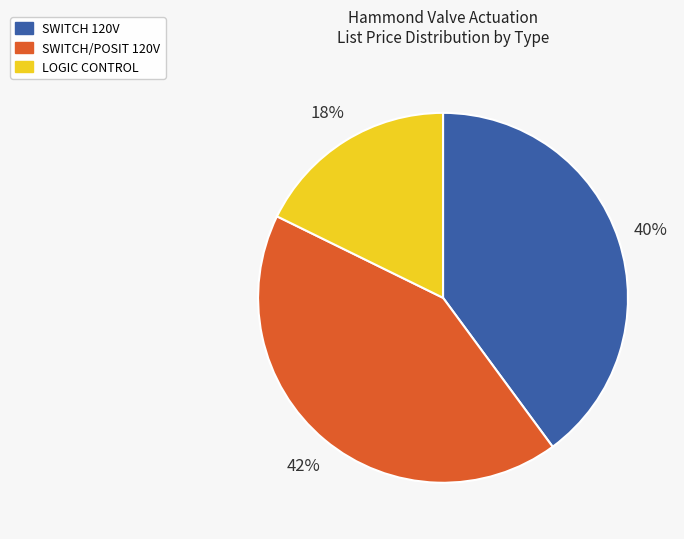

Does any single category account for the majority?

No